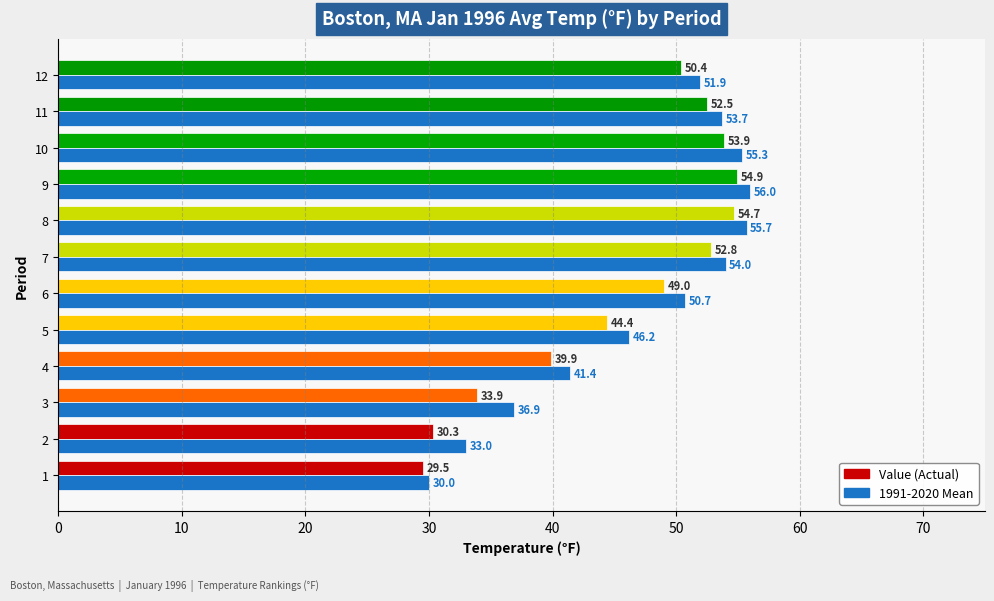

What is the total value across all series at 5?

90.6